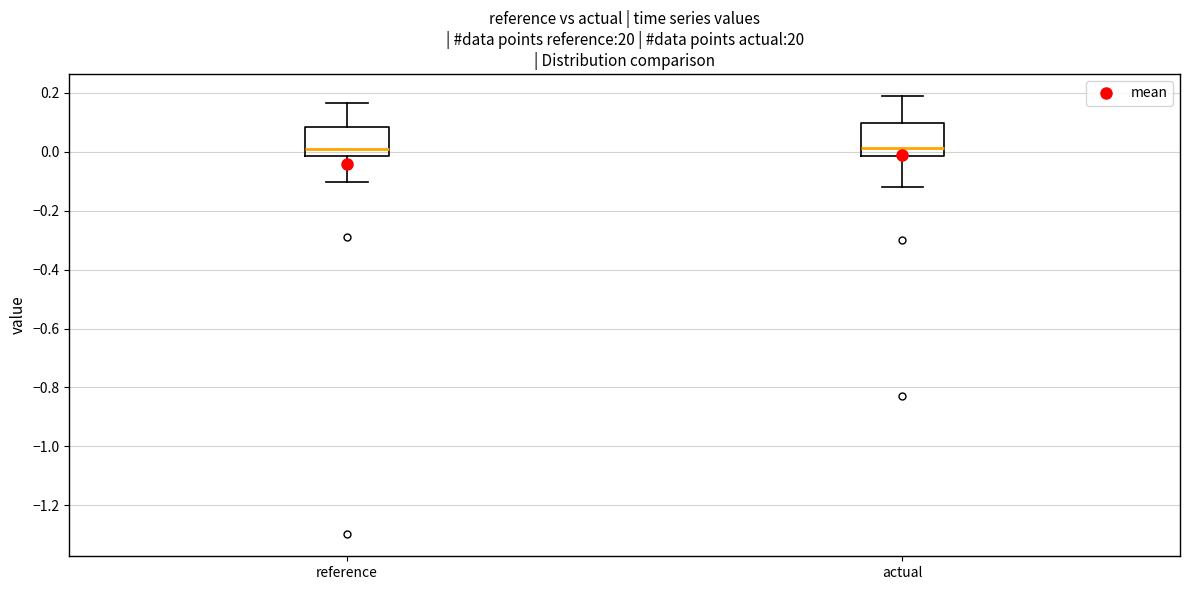

Where is the upper edge of the box for actual on the y-axis? The values are not printed on the chart, so give them approximately, as read against the axis.

0.10